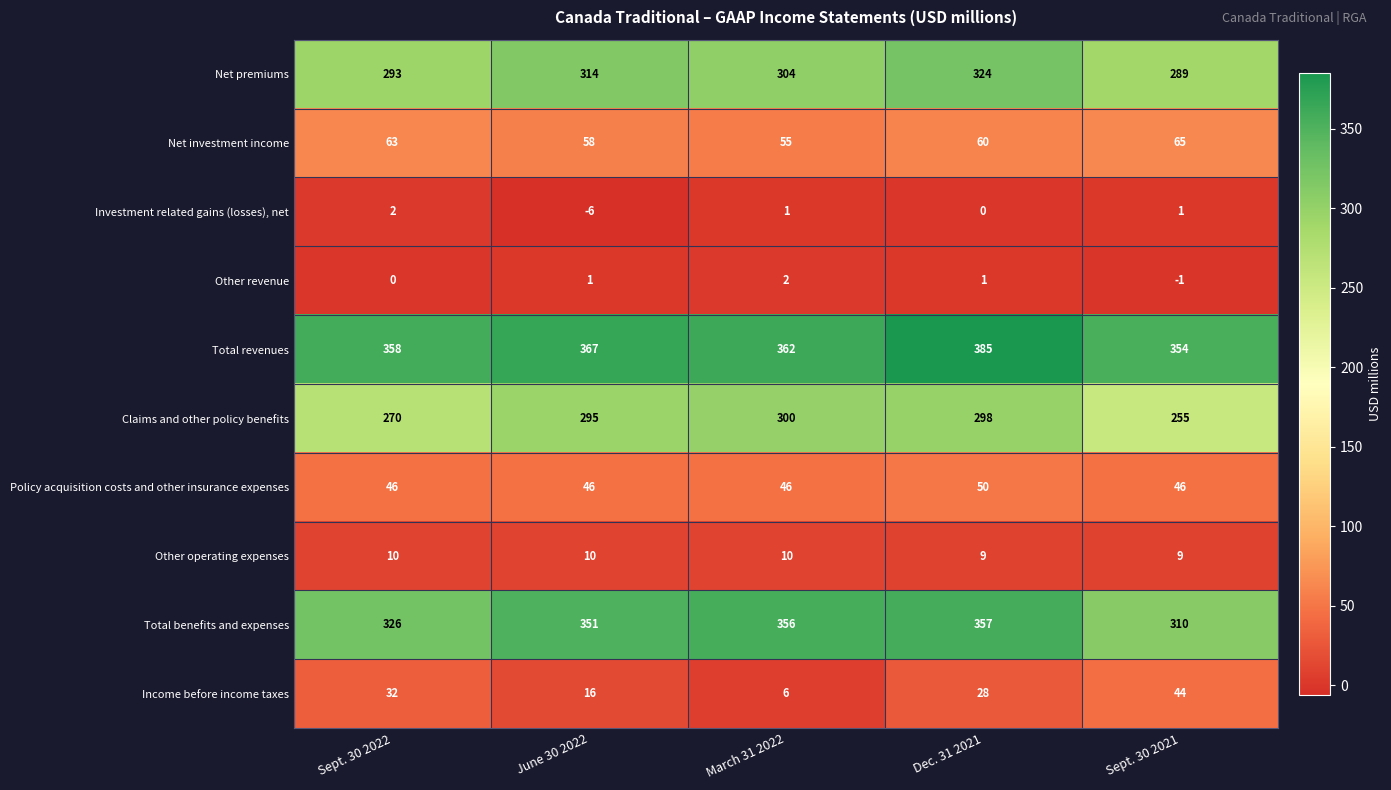

Which series has the largest range (max minus min)?

Total benefits and expenses